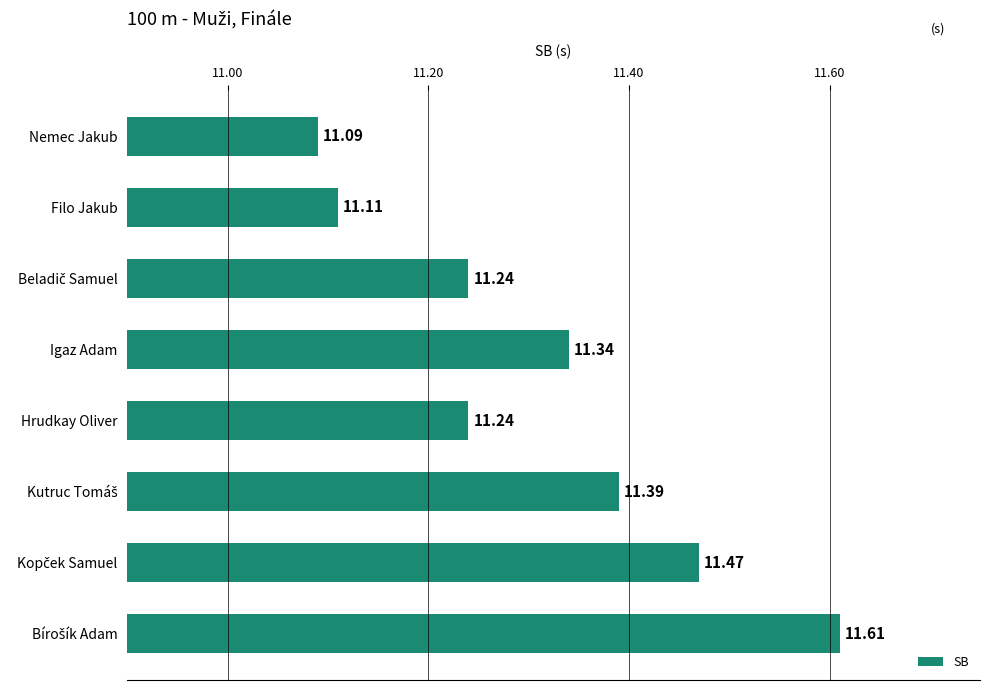

What is the smallest value displayed?

11.1